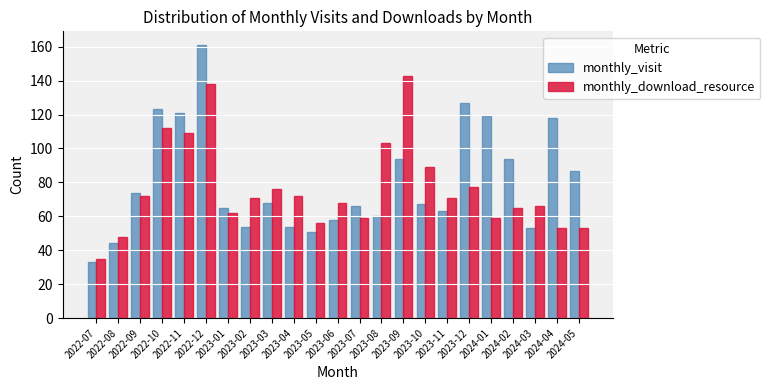

What is the difference between the second highest and second lowest values in the monthly_download_resource series?

90